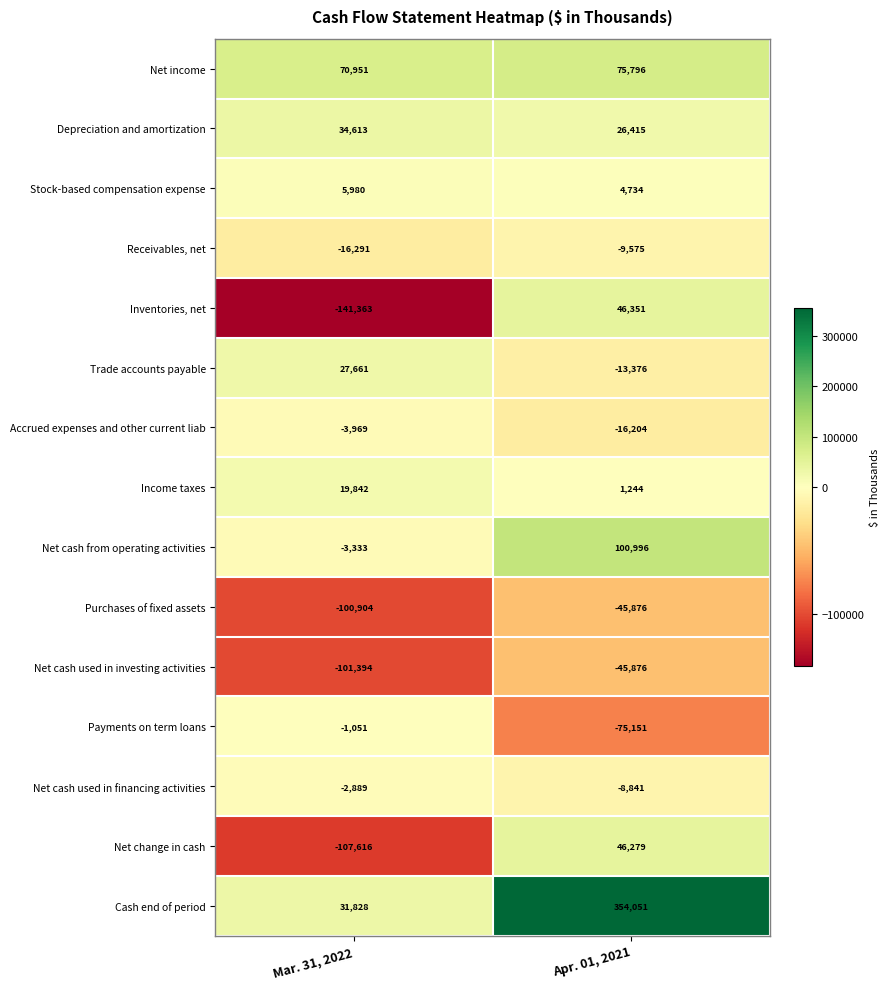

Rank the categories by Net income value from lowest to highest.

Mar. 31, 2022, Apr. 01, 2021